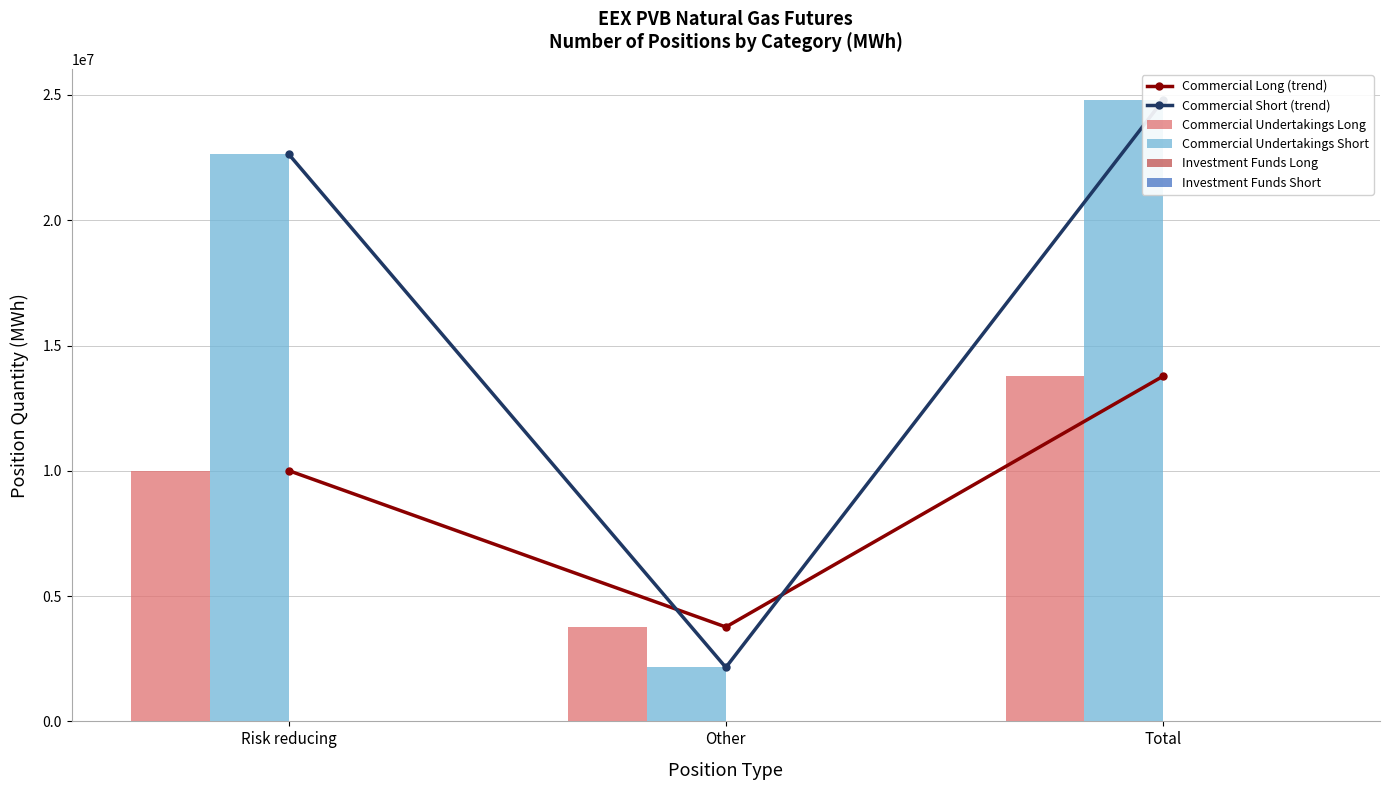

Which has a higher value, Risk reducing or Other?

Risk reducing